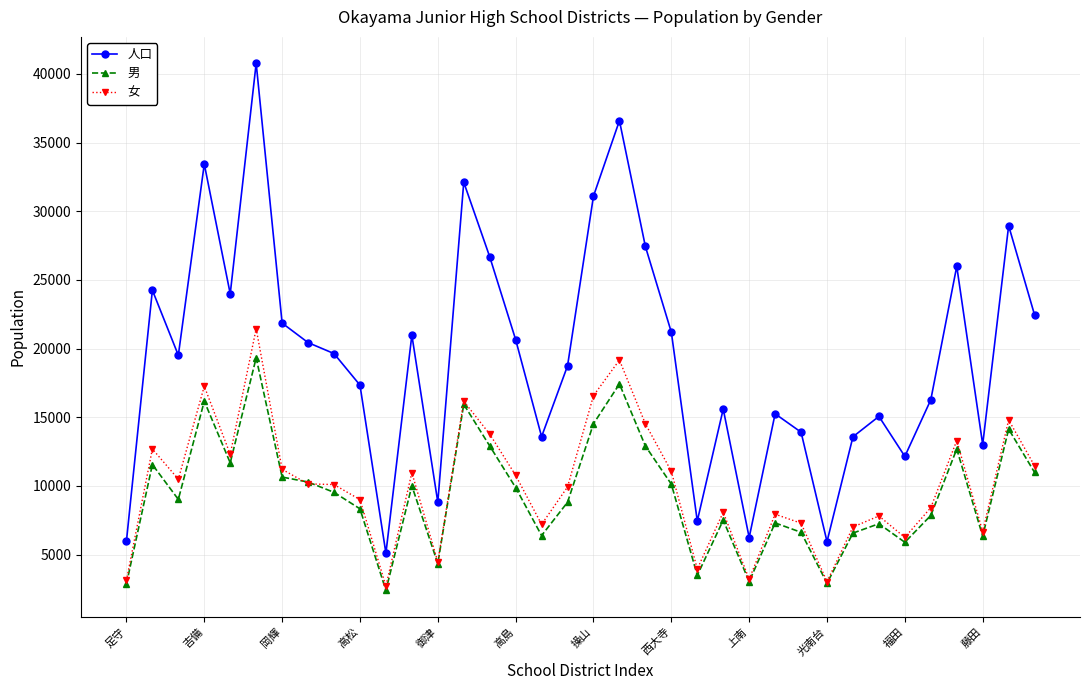

What is the maximum value for 人口?

40770